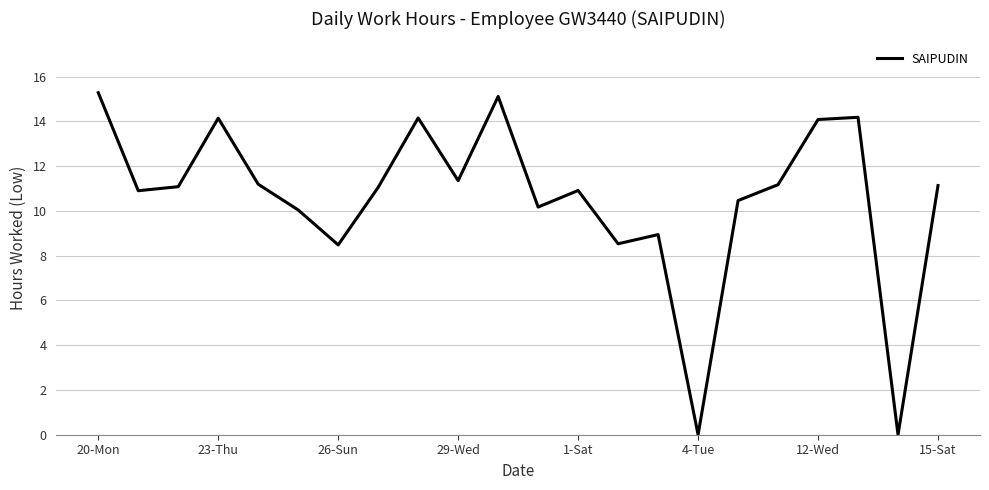

What is the difference between the maximum and minimum values?

15.3